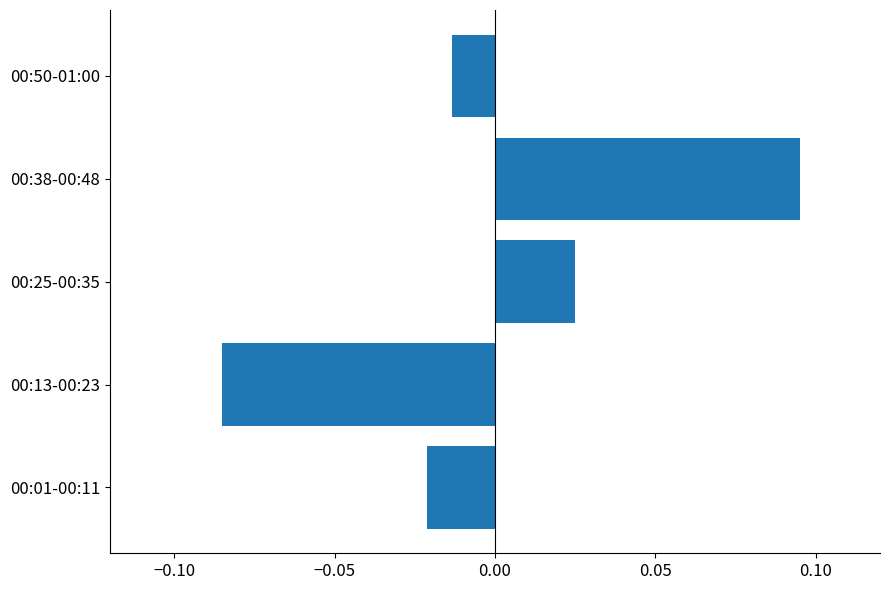

The chart shows a value of -0.0 at 00:13-00:23. True or false?

False